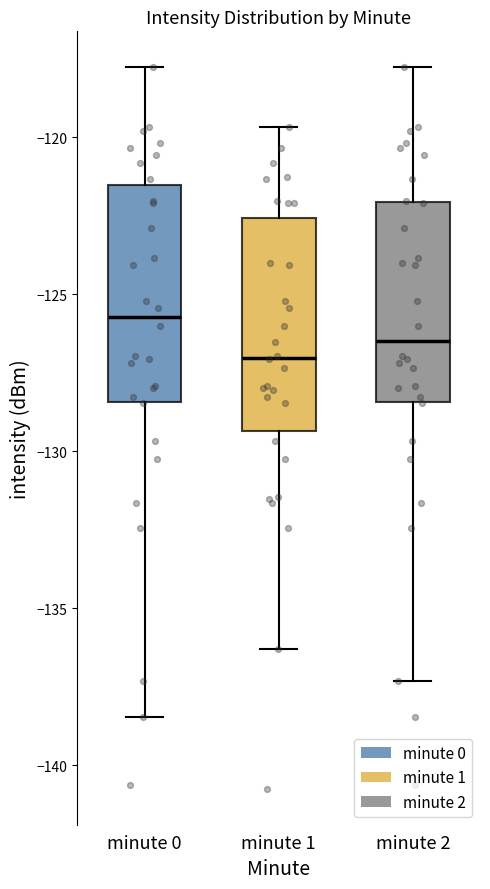

Where does the lower whisker of the box for minute 0 end on the y-axis? The values are not printed on the chart, so give them approximately, as read against the axis.

-138.5